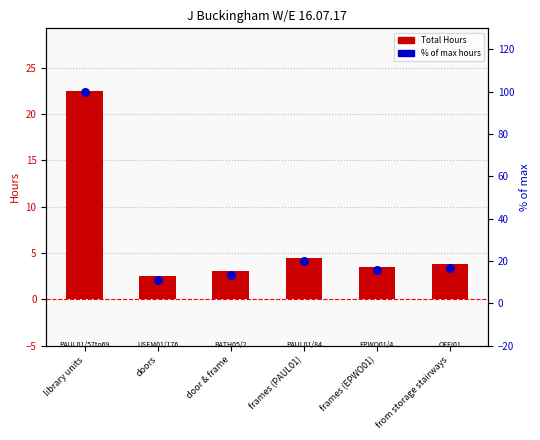

Is the value of % of max hours at library units greater than the value of Total Hours at frames (PAUL01)?

Yes